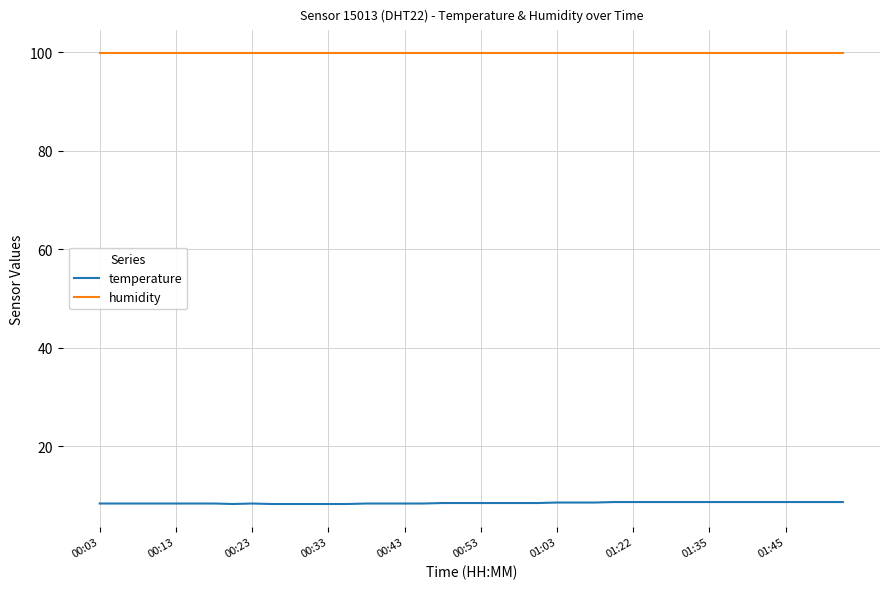

Count the number of data series in this chart.

2